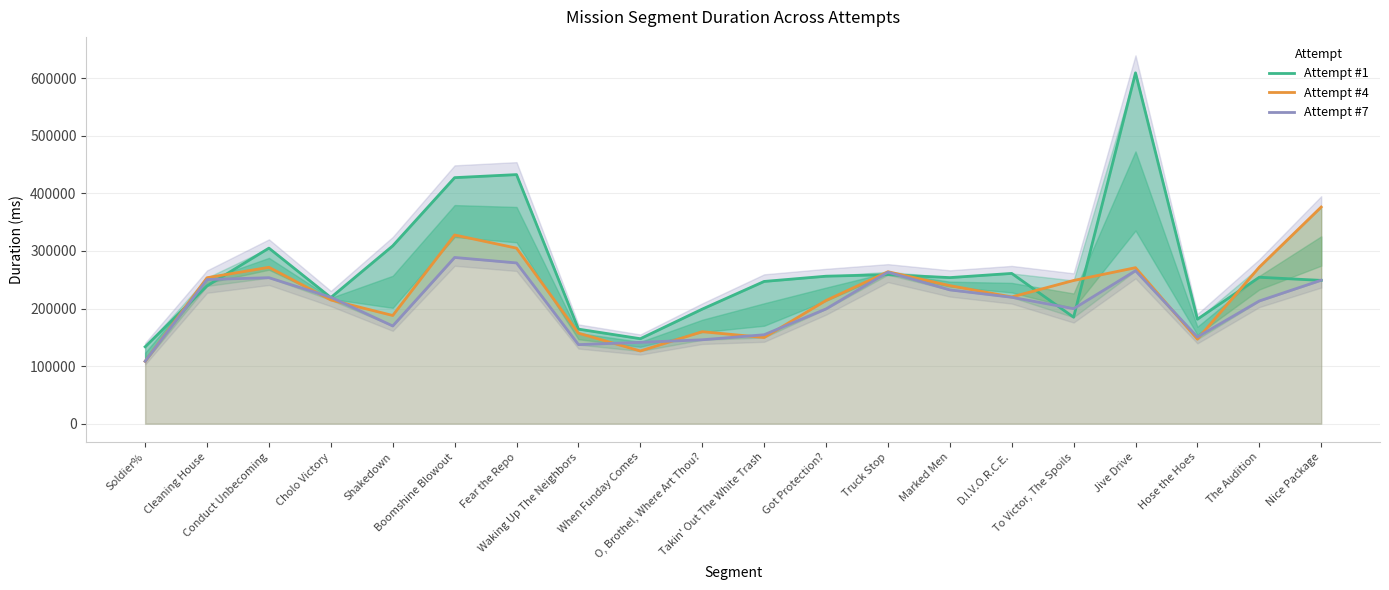

Read the Attempt #1 value at Nice Package.

248824